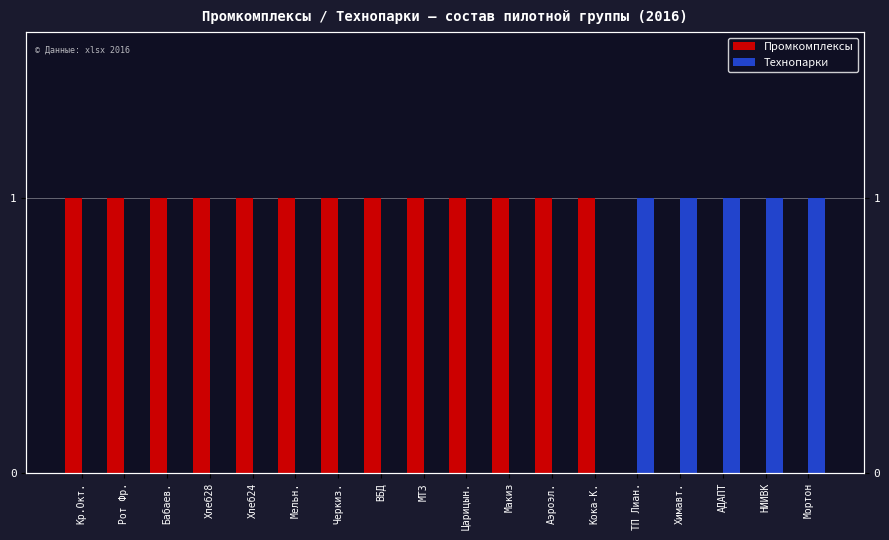

At which category does the chart reach its peak across all series?

Кр.Окт.